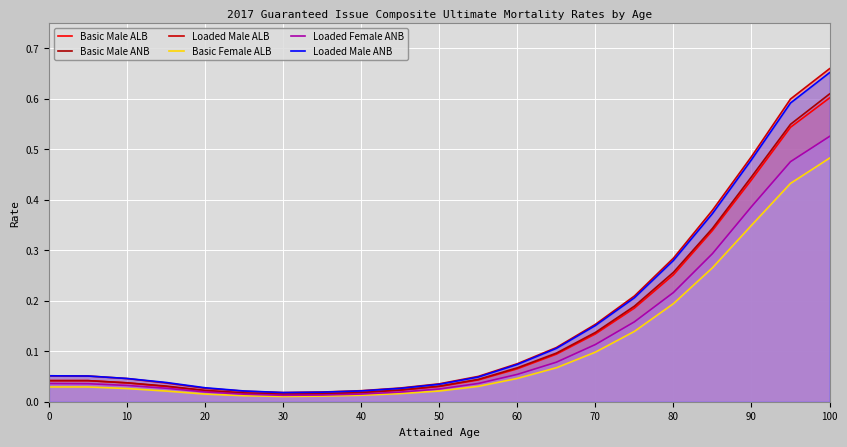

What is the difference between the maximum and minimum values in the Loaded Male ANB series?

0.6